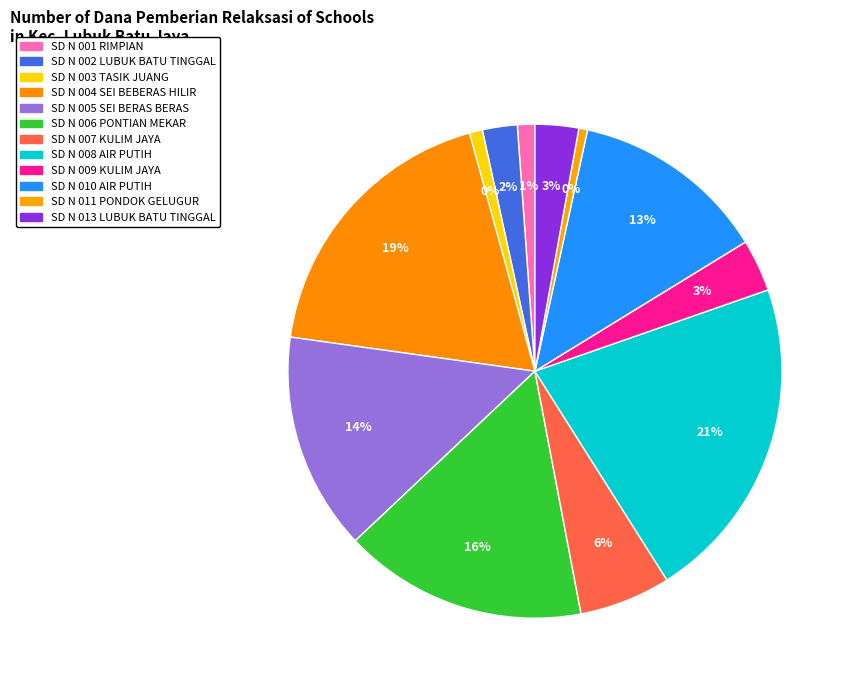

Count the number of slices in the pie.

12